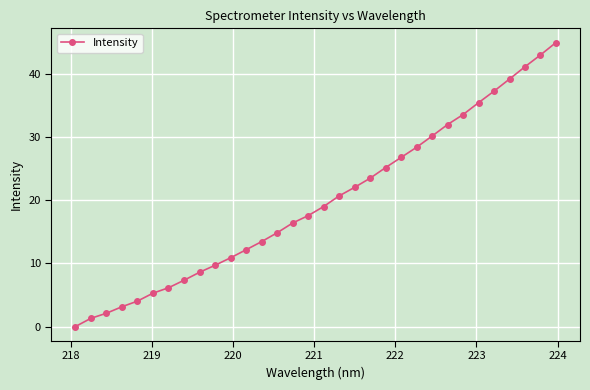

What is the difference between the maximum and minimum values?

45.0